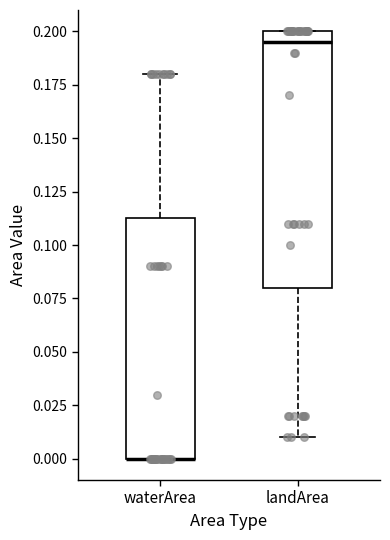

Reading left to right, transcribe this box plot: for each box, give where its median line is, the range the box spans, and where its two whiskers end, as read against the y-axis. The values are not printed on the chart, so give them approximately, as read against the axis.

waterArea: median 0.000 (drawn on the box's lower edge), box 0.000 to 0.115, whiskers 0.000 to 0.180
landArea: median 0.195, box 0.080 to 0.200, whiskers 0.010 to 0.200